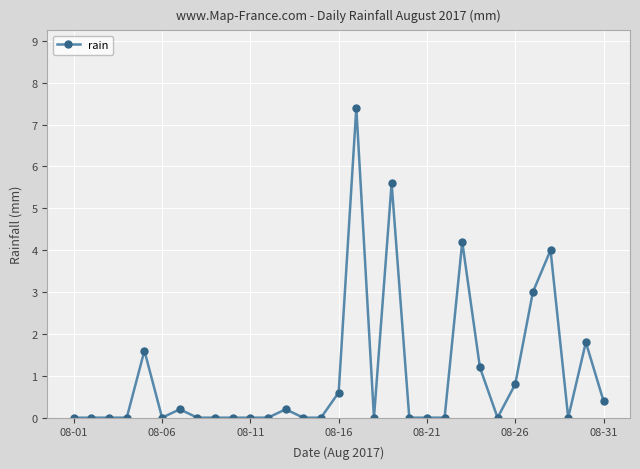

True or false: there are more than 0 points higher than both neighbors.

True